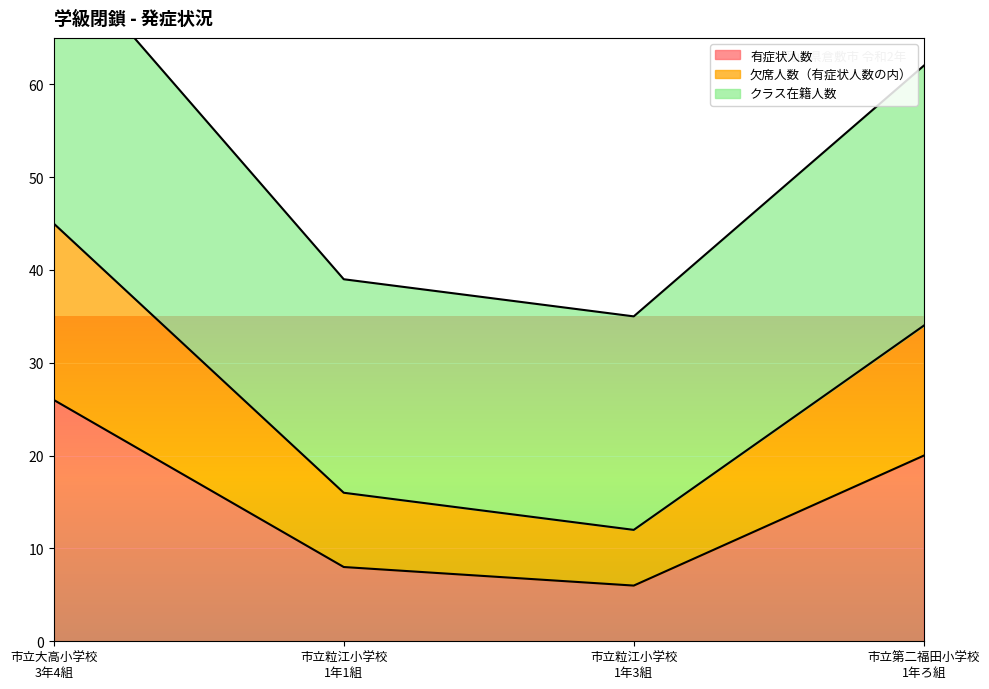

At which label does クラス在籍人数 first exceed 62?

市立大高小学校
3年4組